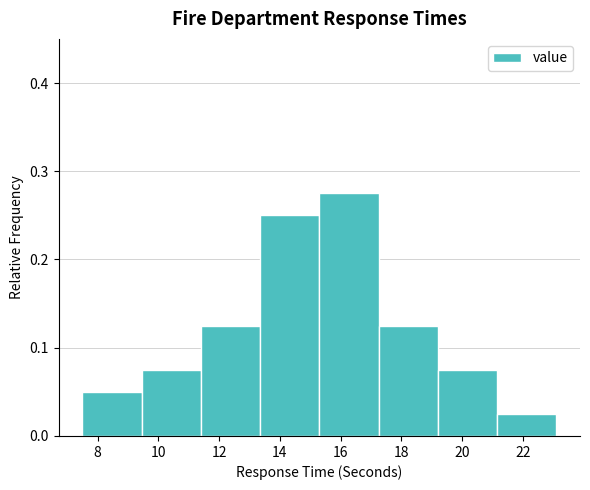

How tall is the bar that spans 11.40 to 13.35 on the x-axis? Neither the bar edges nor the heights are printed on the chart, so give them approximately, as read against the axes.

0.13